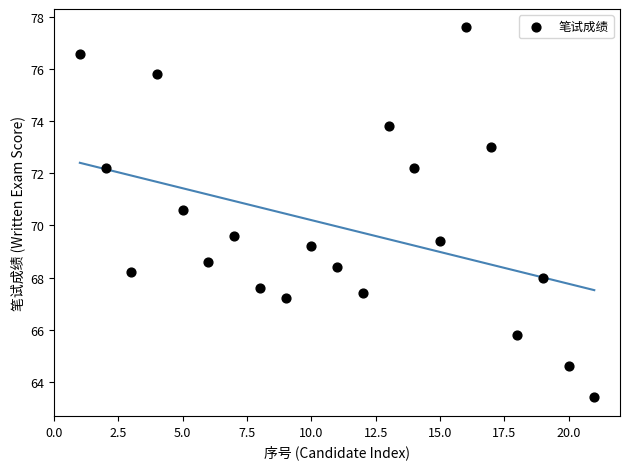

What is the range of Y values (max minus min)?

14.2